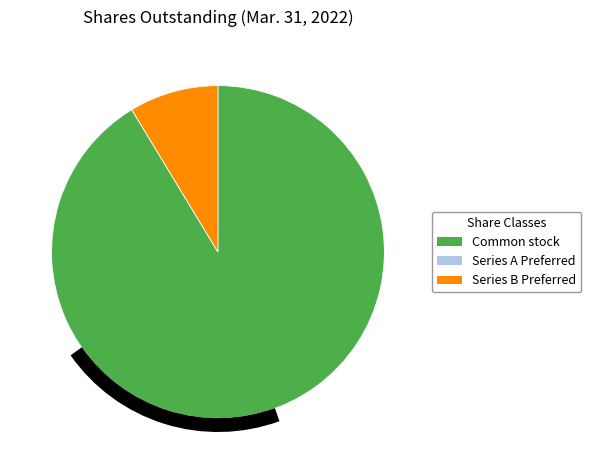

Which category has the biggest portion of the pie?

Common stock